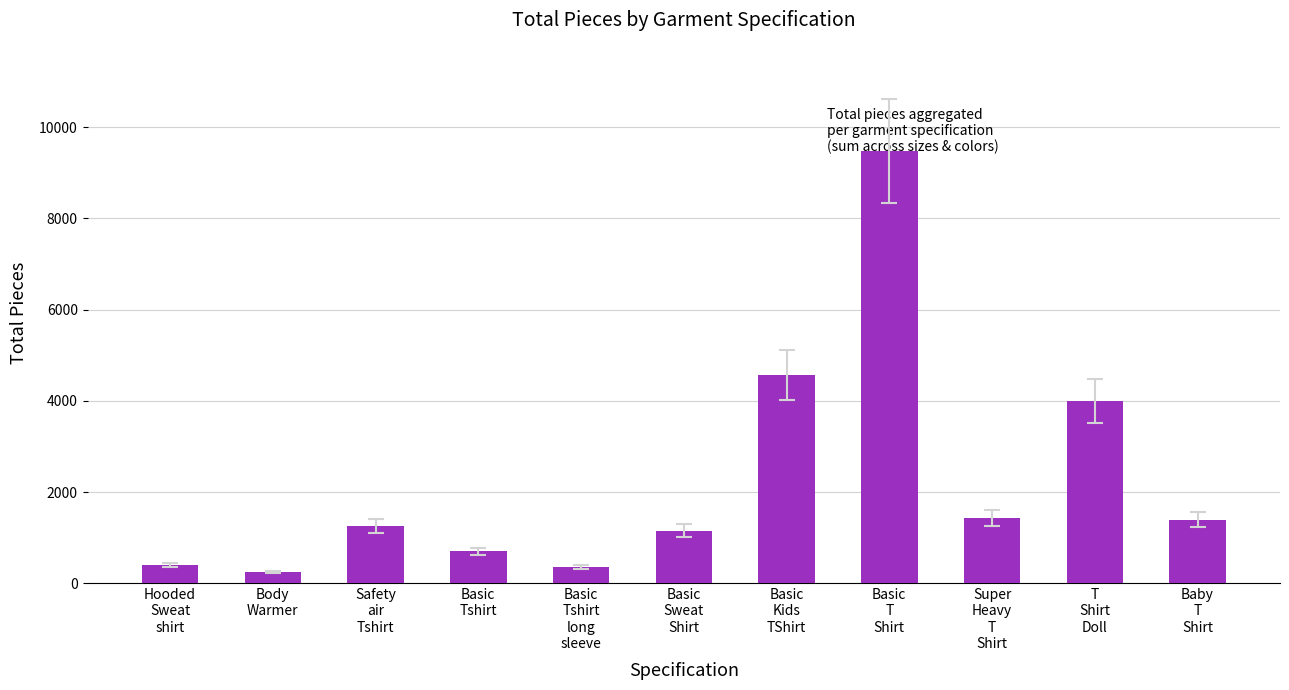

Where is the data nearest to the value 4866?

Basic
Kids
TShirt